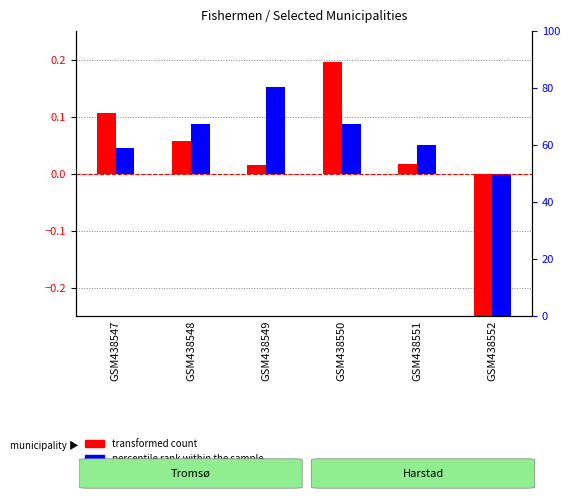

Read the transformed count value at GSM438550.

0.2